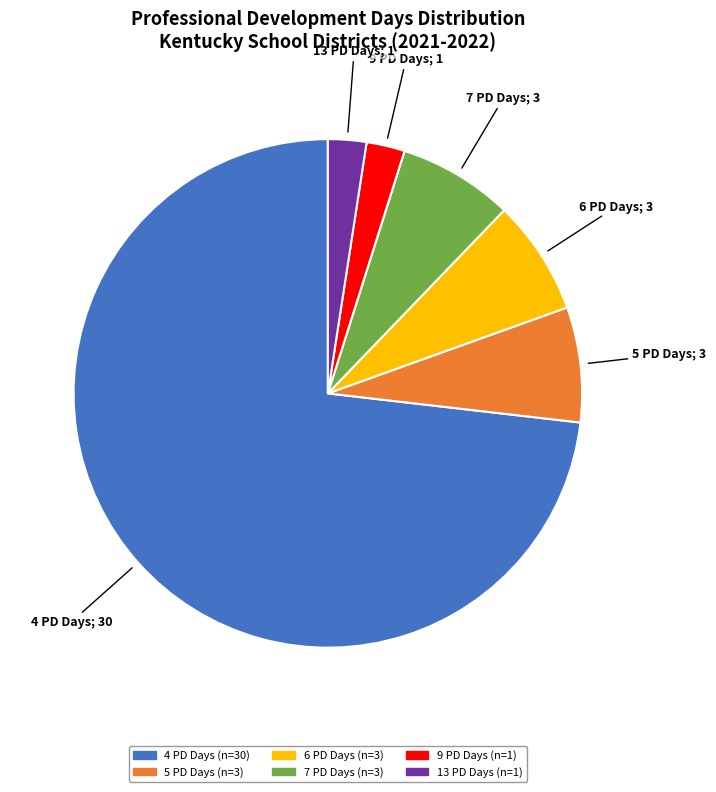

Approximately how many times larger is the value at 4 PD Days; 30 compared to 7 PD Days; 3?

10.0